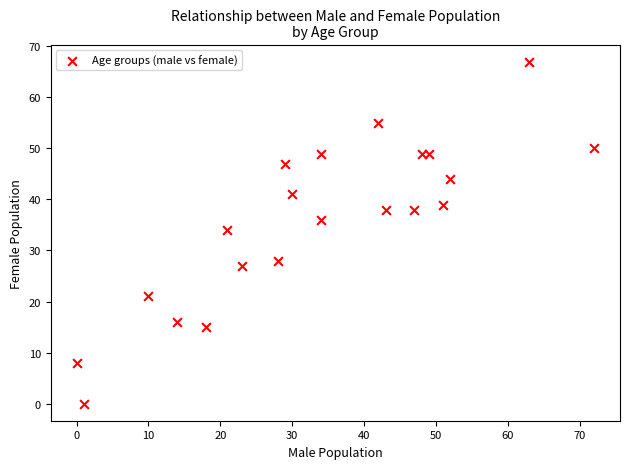

What is the range of X values (max minus min)?

72